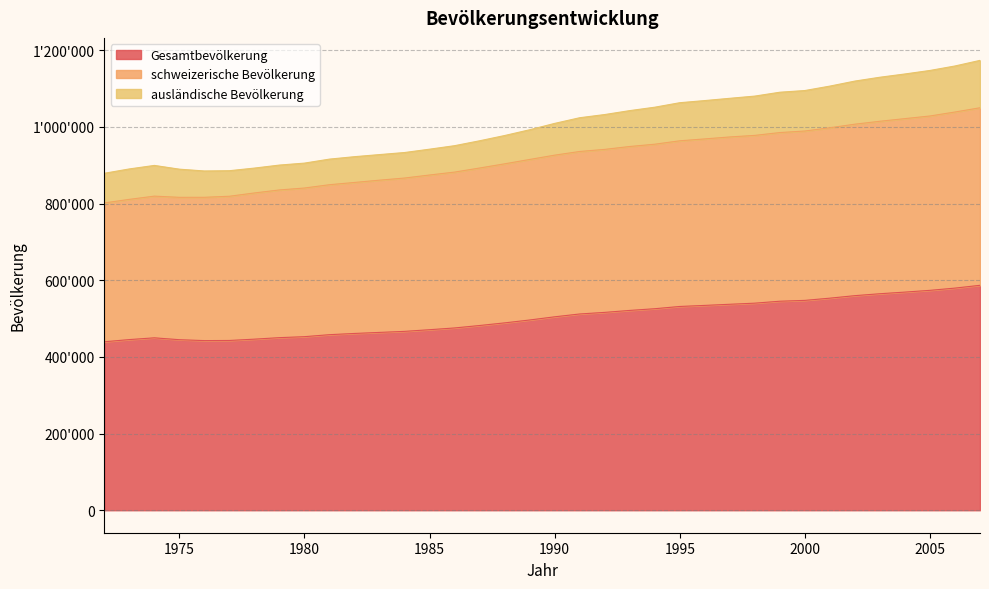

What are all the series names shown in the legend?

Gesamtbevölkerung, schweizerische Bevölkerung, ausländische Bevölkerung